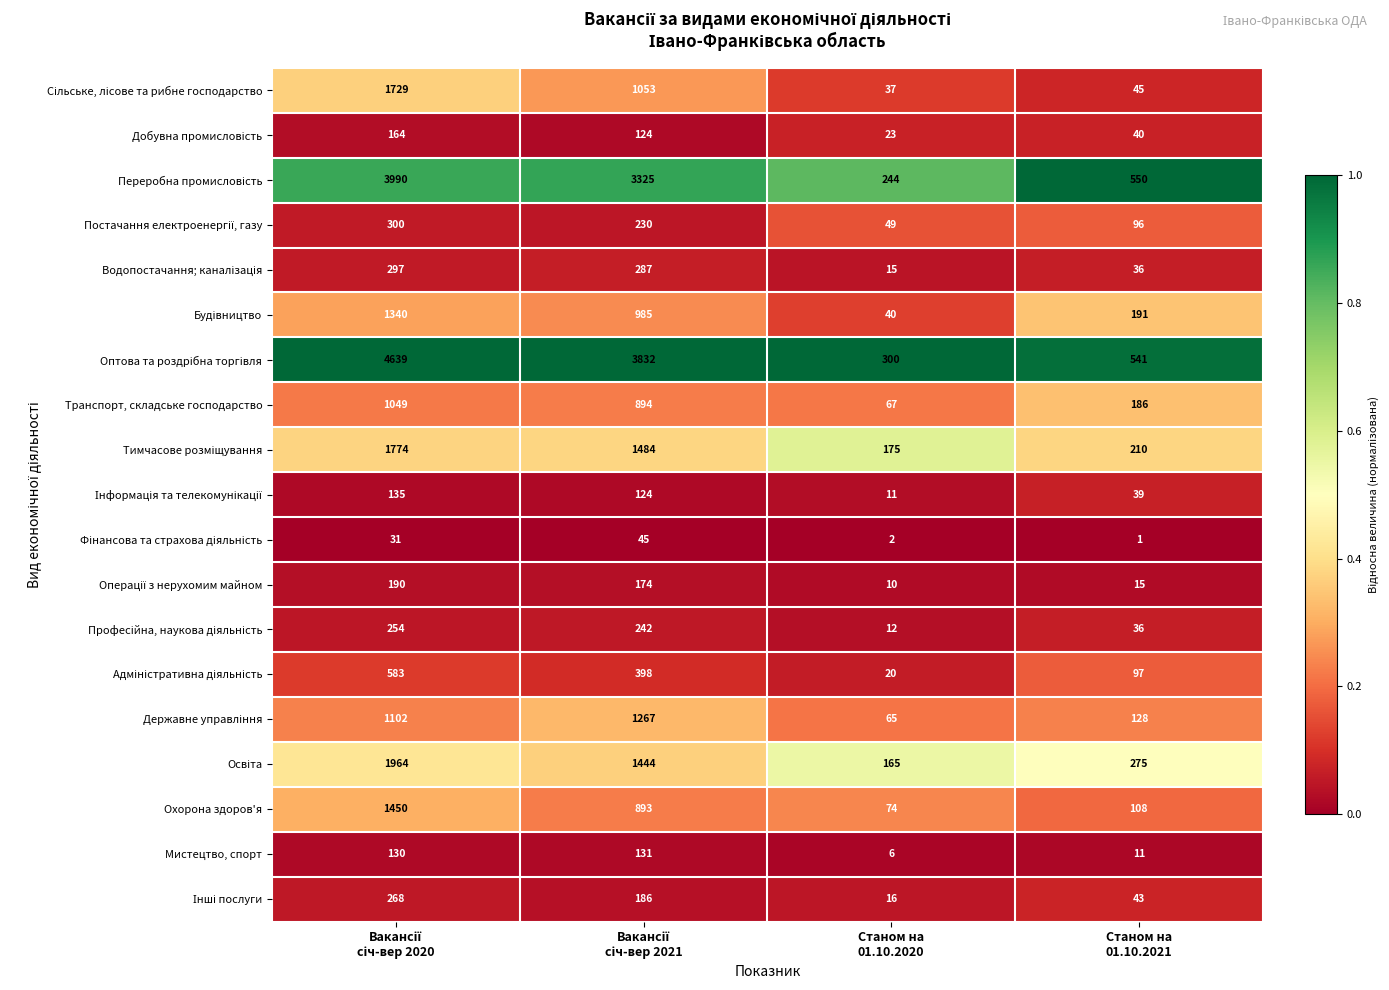

At how many categories does at least one series exceed 61?

4